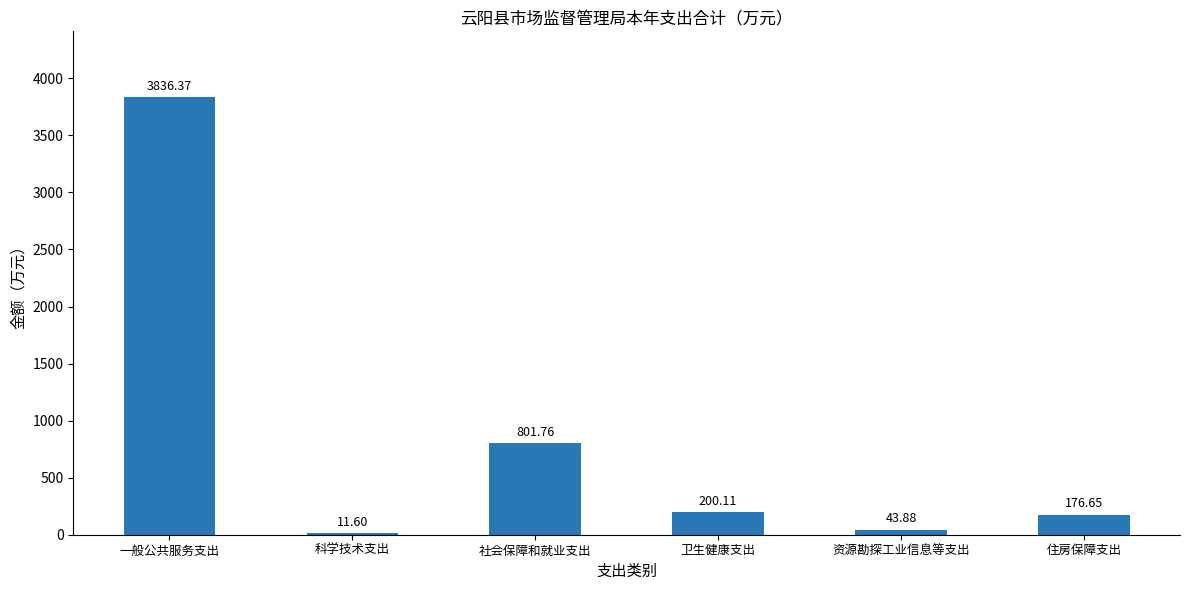

What is the ratio of the value at 一般公共服务支出 to the value at 社会保障和就业支出?

4.8